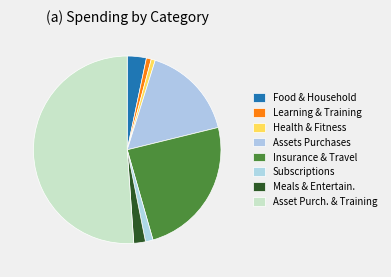

Which slice is the smallest?

Health & Fitness